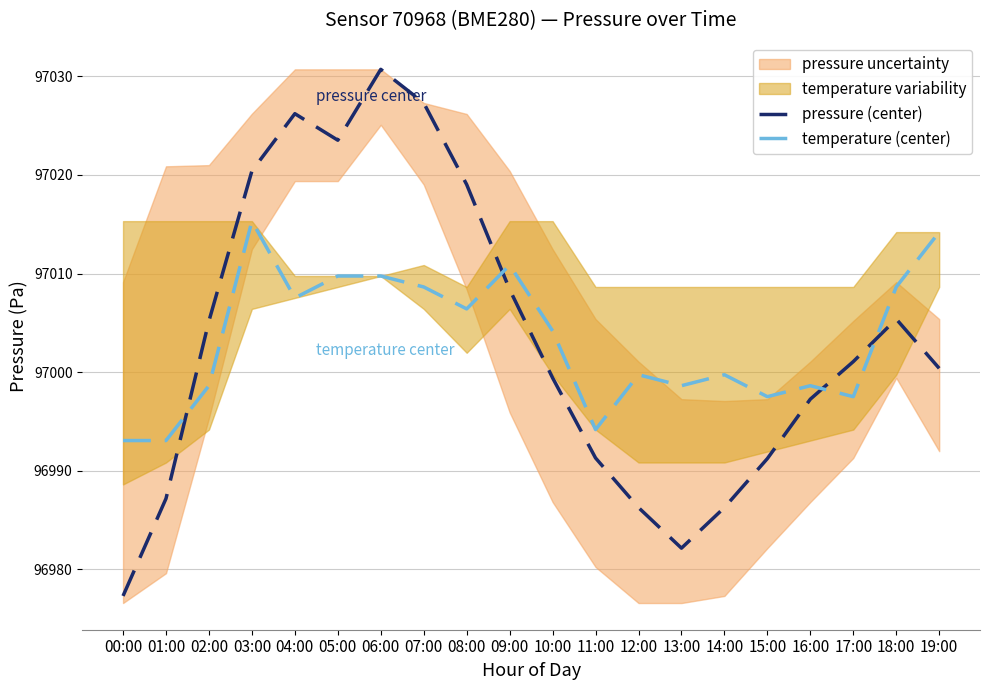

True or false: temperature (center) has a value of 96997.5 at 15:00.

True